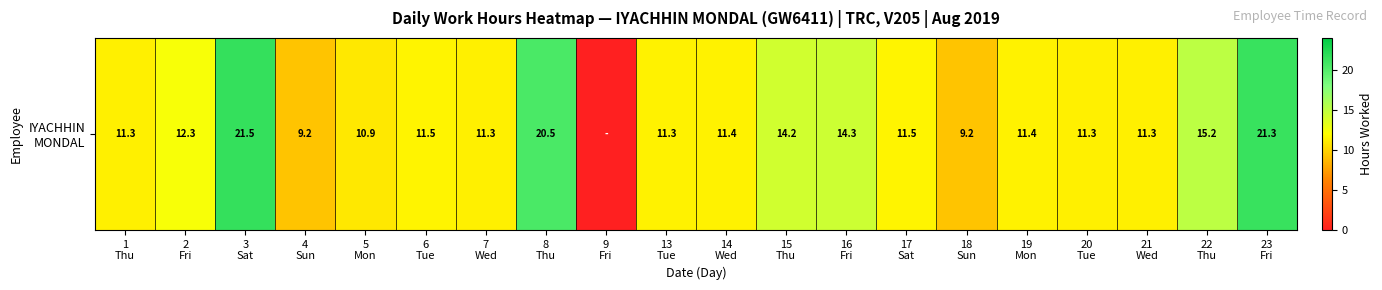

At which label is the value closest to 10?

4
Sun